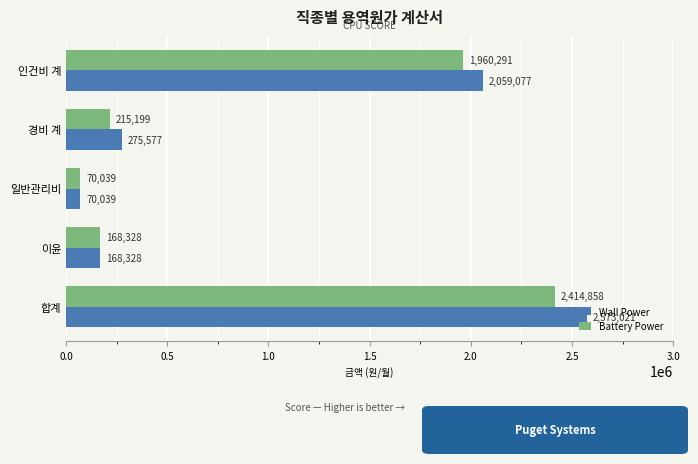

How many values in the Wall Power series are below 275577?

2